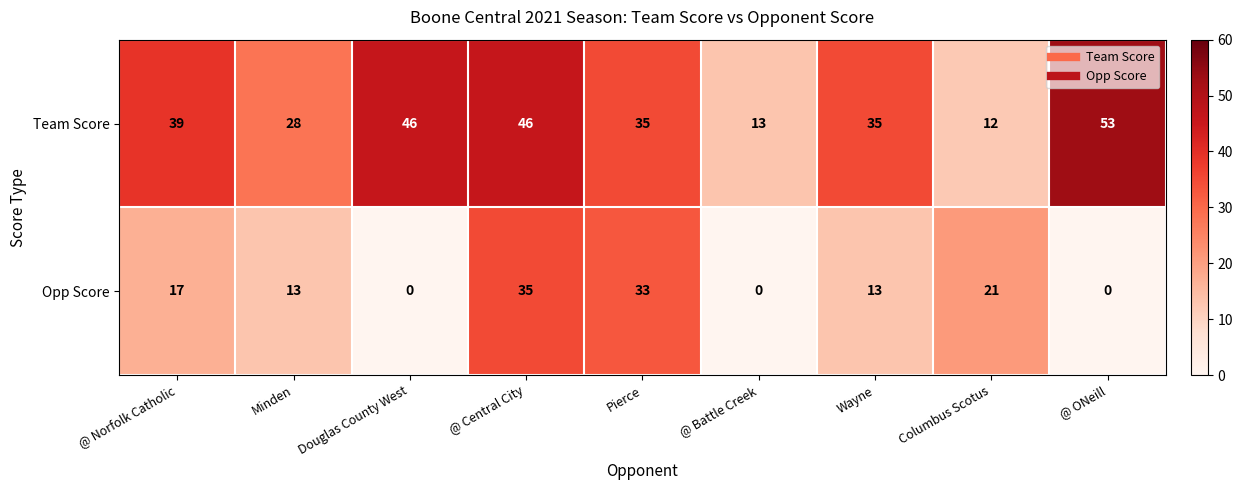

Which series has the largest range (max minus min)?

Team Score